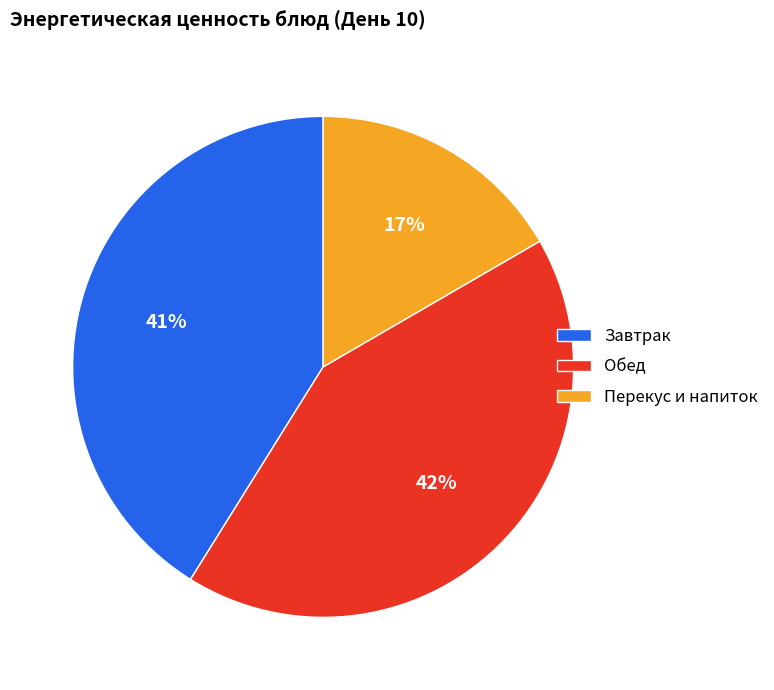

To the nearest percent, what percentage of the pie is Обед?

42%